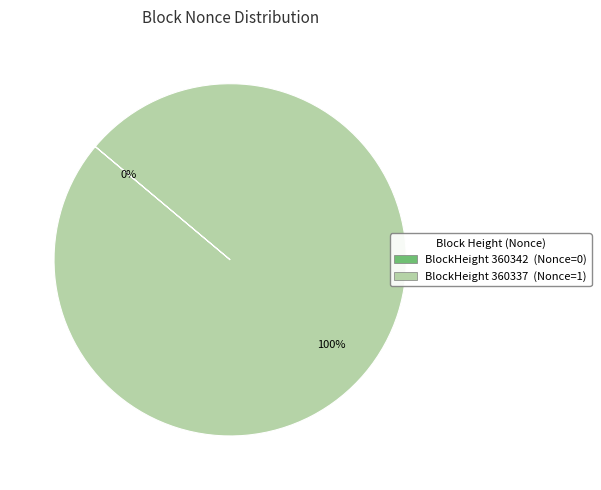

Is there any slice that represents more than half of the pie?

Yes